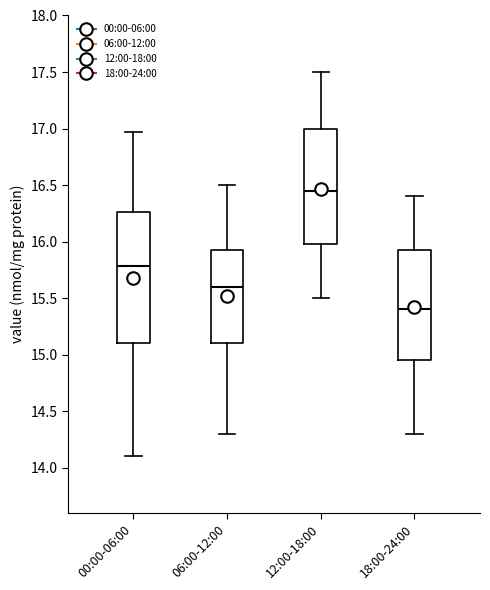

Reading left to right, transcribe this box plot: for each box, give where its median line is, the range the box spans, and where its two whiskers end, as read against the y-axis. The values are not printed on the chart, so give them approximately, as read against the axis.

00:00-06:00: median 15.80, box 15.10 to 16.25, whiskers 14.10 to 16.95
06:00-12:00: median 15.60, box 15.10 to 15.95, whiskers 14.30 to 16.50
12:00-18:00: median 16.45, box 16.00 to 17.00, whiskers 15.50 to 17.50
18:00-24:00: median 15.40, box 14.95 to 15.95, whiskers 14.30 to 16.40